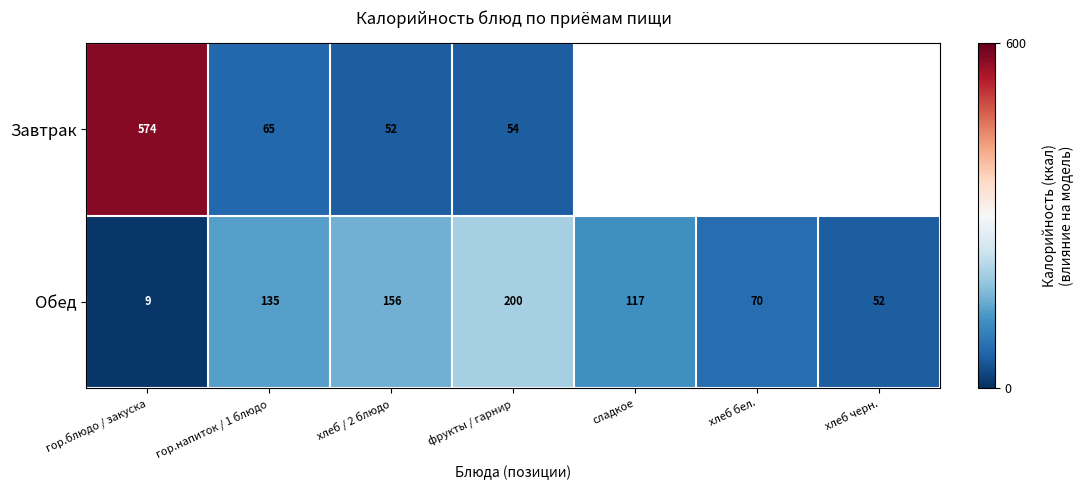

What is the total value across all series at хлеб / 2 блюдо?

208.0